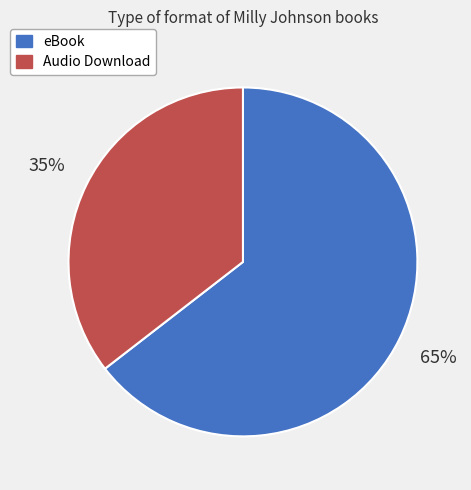

To the nearest percent, what is the combined percentage of Audio Download and eBook?

100%